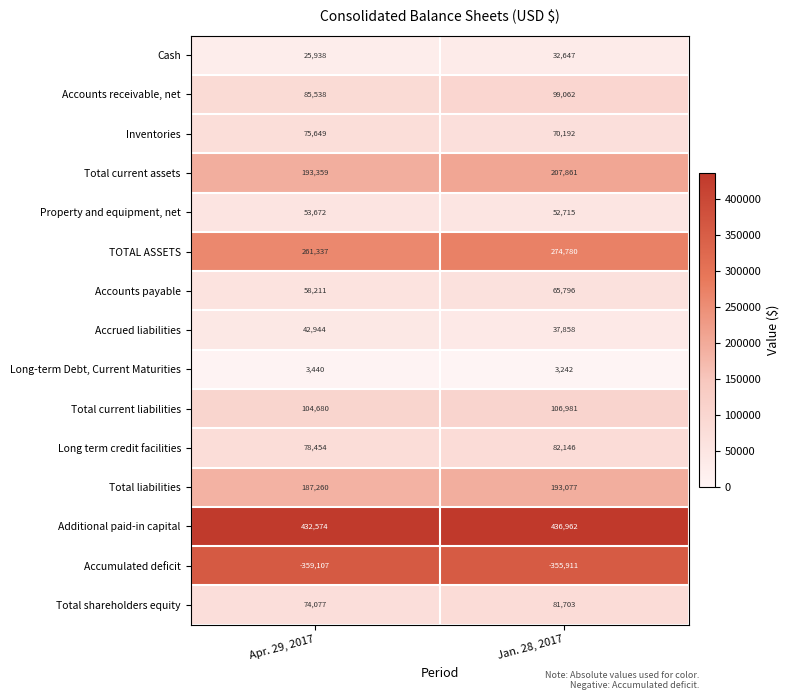

The value of Long-term Debt, Current Maturities at Apr. 29, 2017 is 1723. True or false?

False